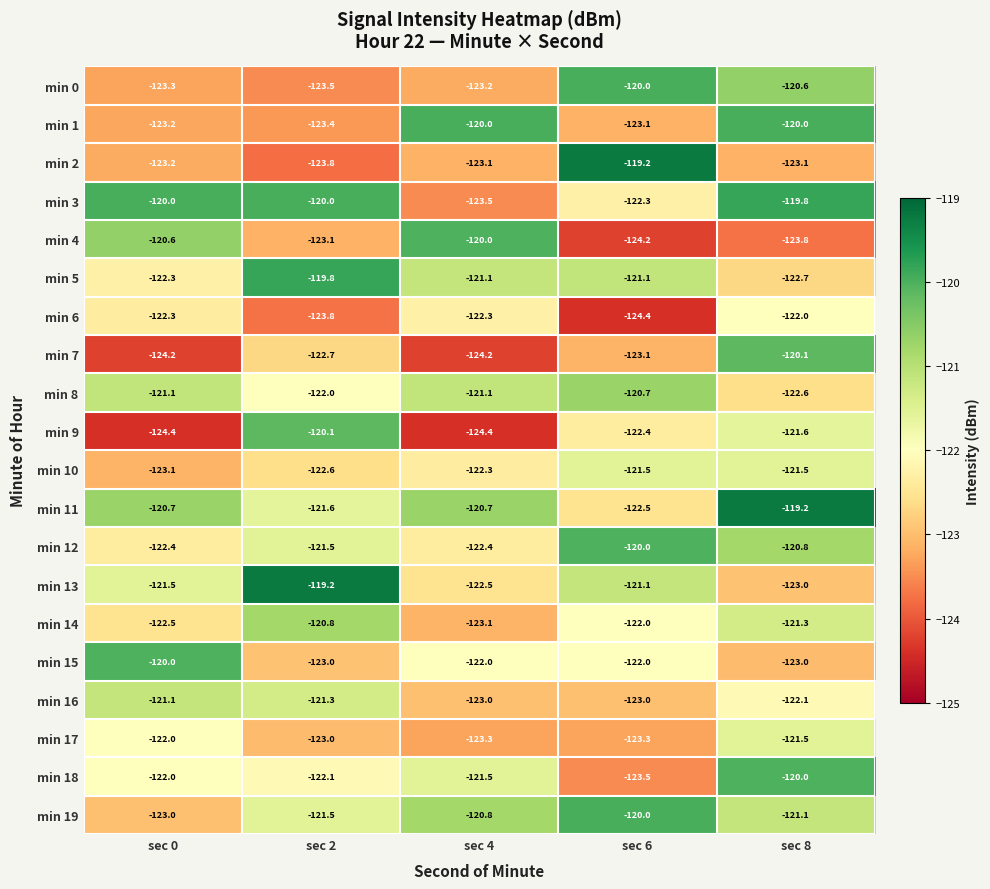

Is it true that min 10 equals -204.5 at sec 4?

False